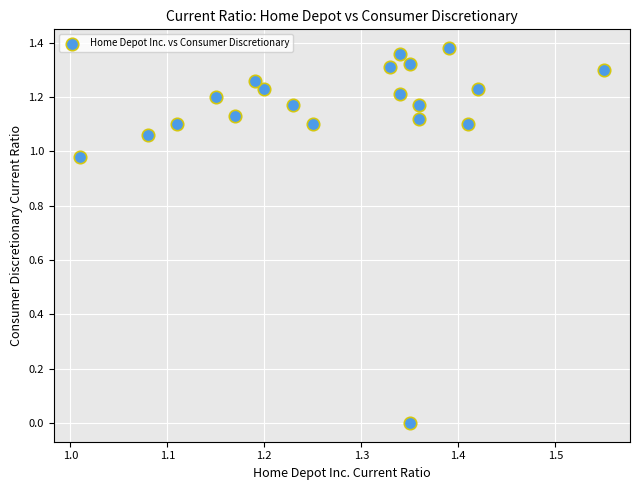

What is the range of X values (max minus min)?

0.5